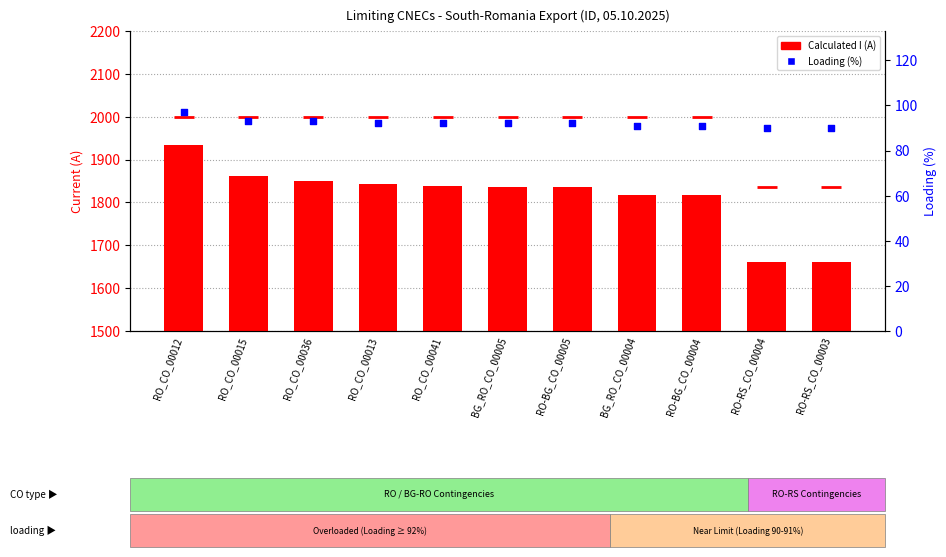

Which series contains the lowest Y value?

Loading (%)